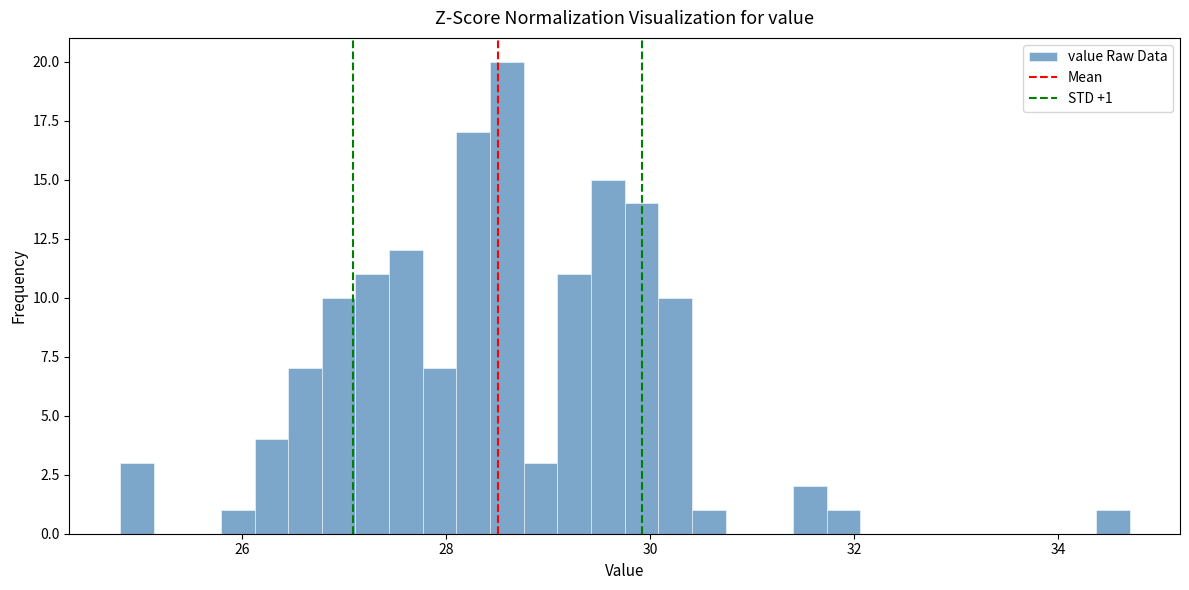

Read against the x-axis, roughly where is the centre of the tallest bar?

28.6